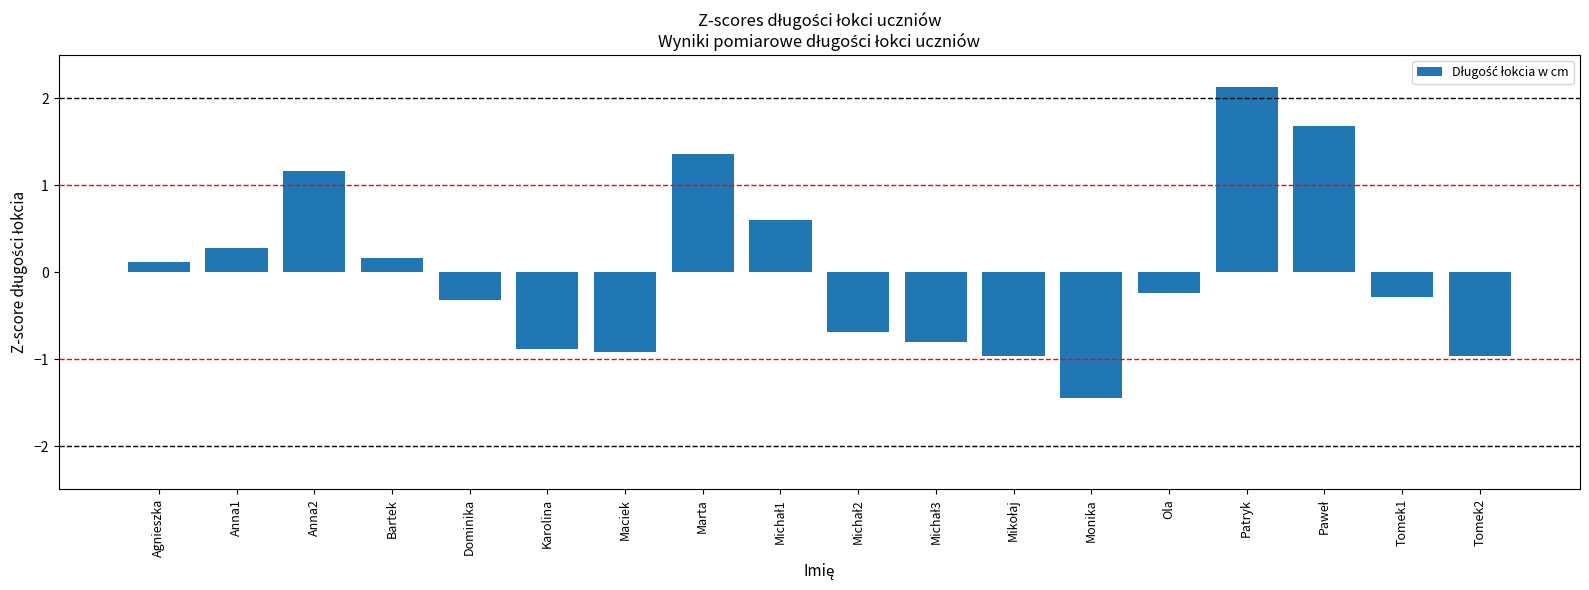

What value does the data have at Tomek1?

-0.3